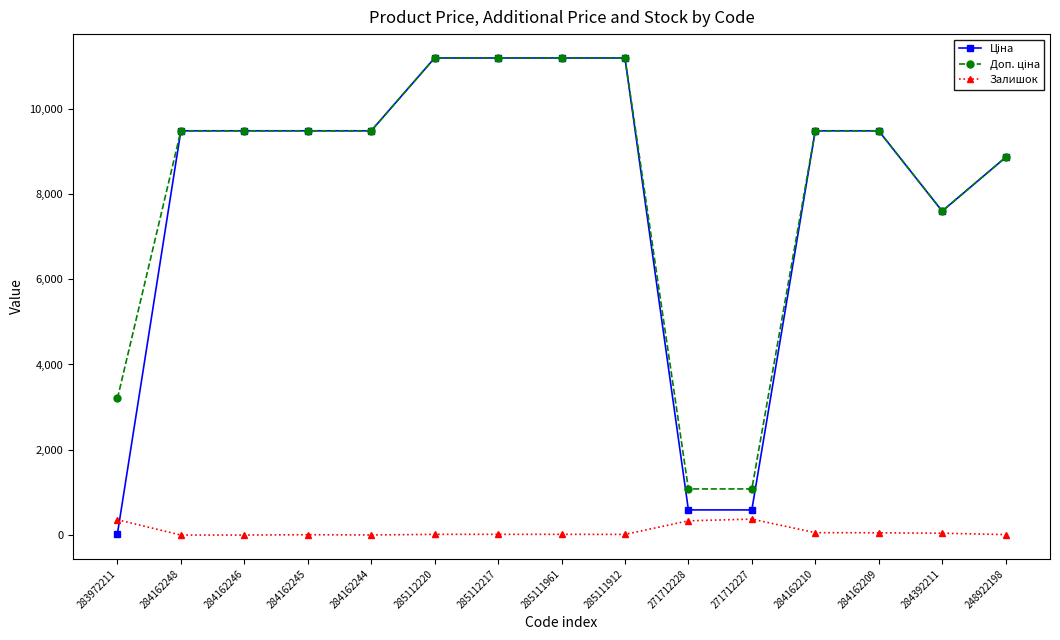

What is the maximum value shown in the chart?

11188.2